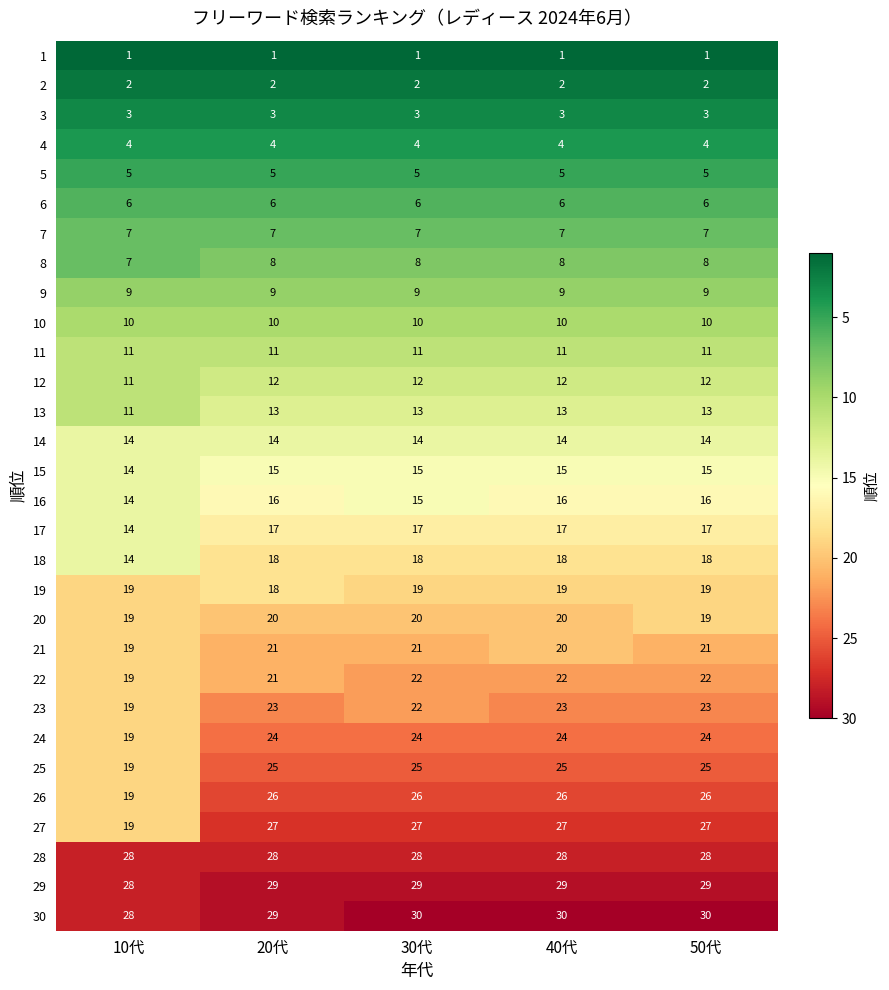

What is the maximum value for 16?

16